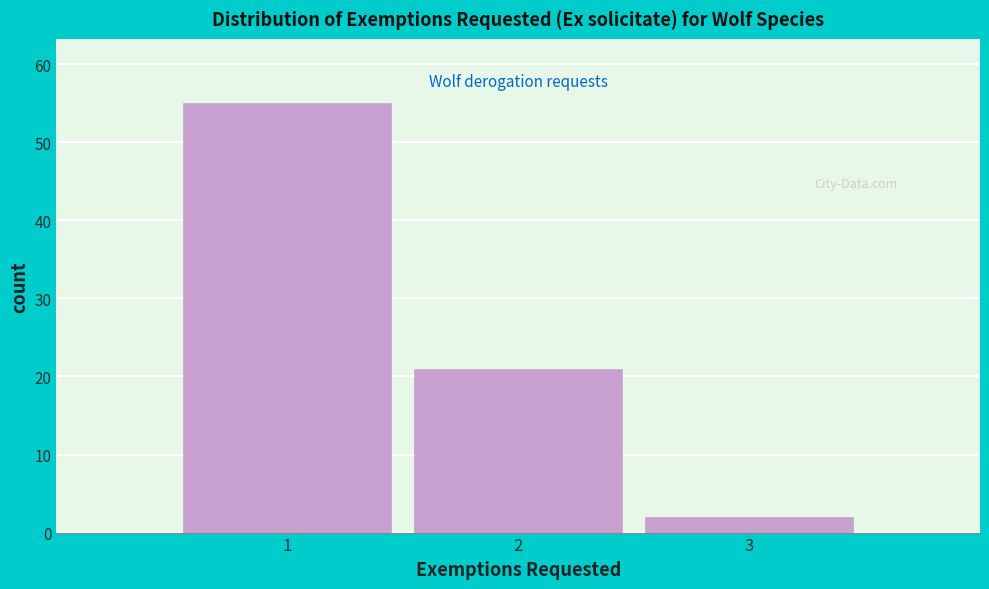

Reading left to right, transcribe this chart: for each bar, give the range it covers on the x-axis and its height. The values are not printed on the chart, so give them approximately, as read against the axis.

0.5 to 1.5: 55
1.5 to 2.5: 21
2.5 to 3.5: 2